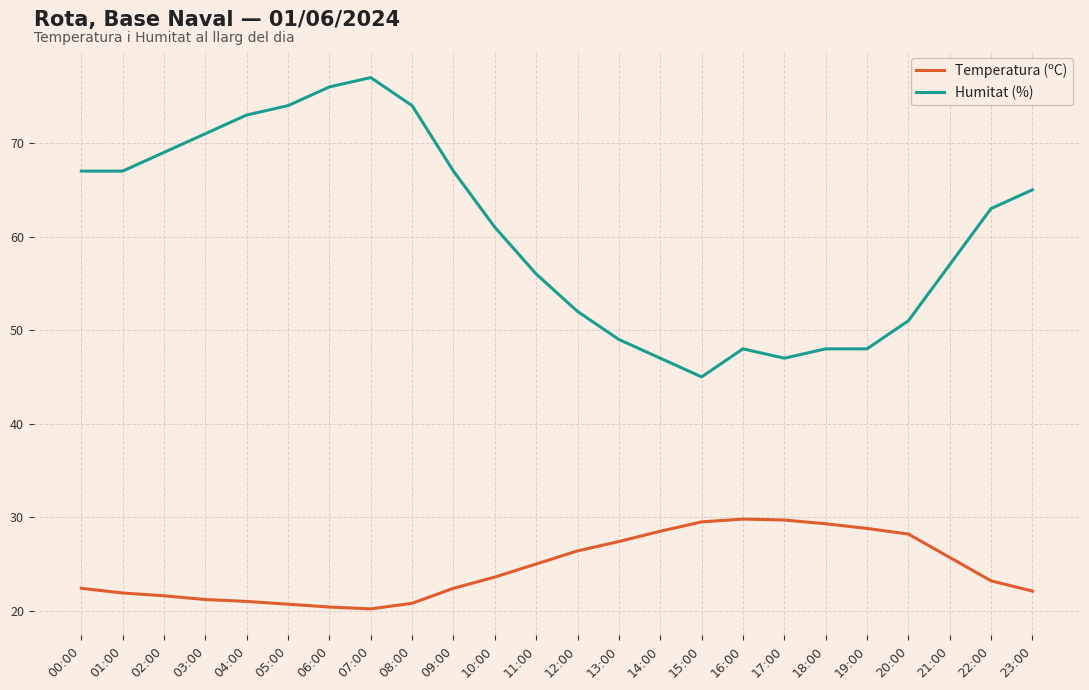

True or false: Temperatura (ºC) has more than 0 points higher than both neighbors.

True